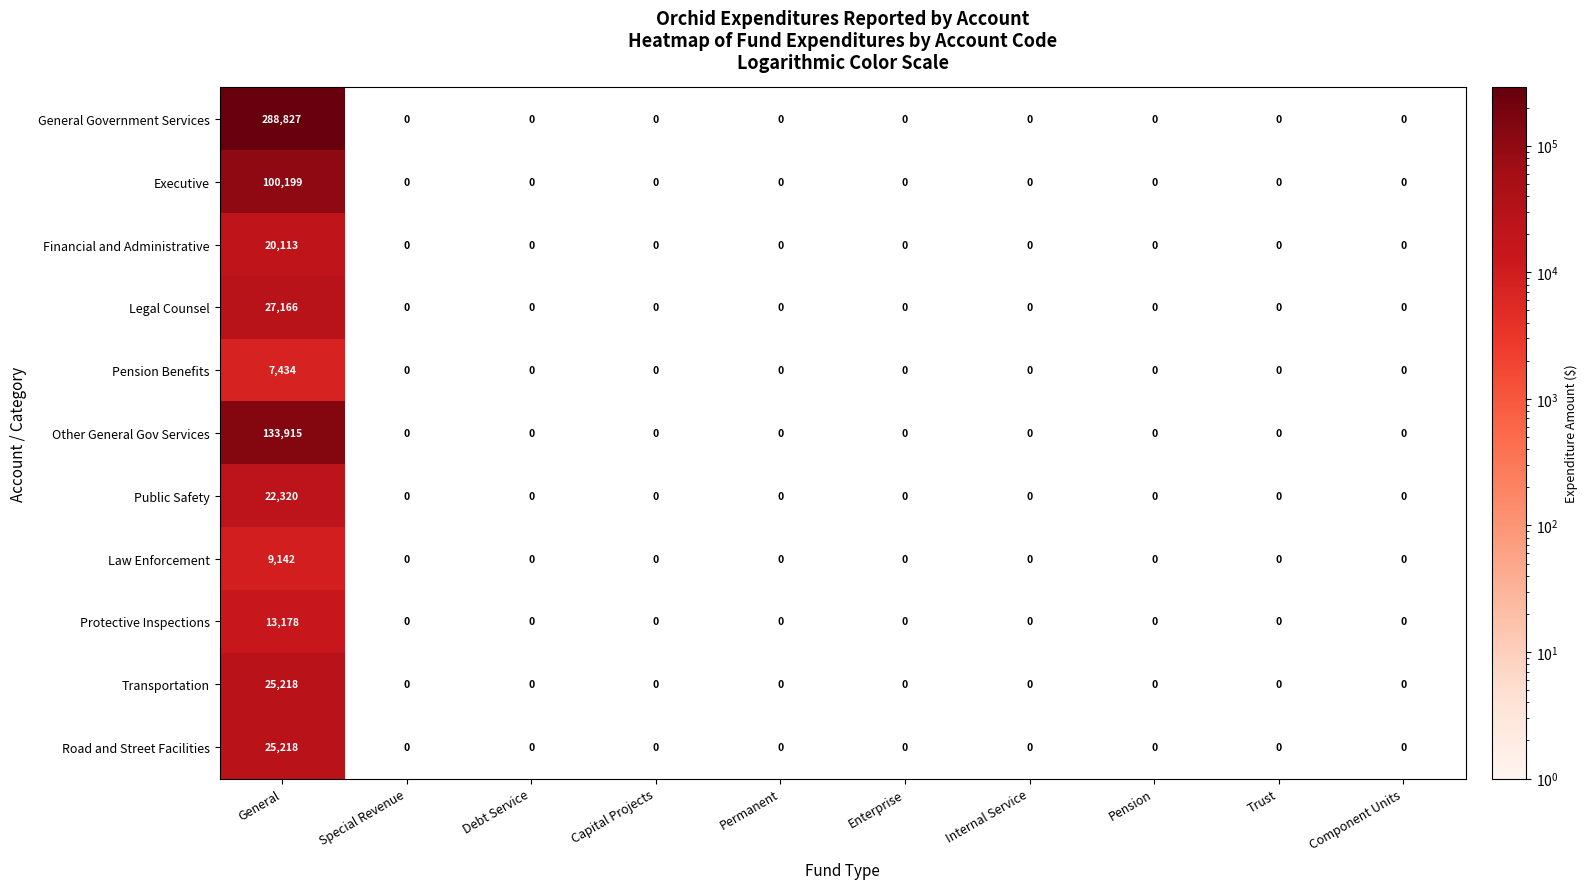

What is the difference between the highest and lowest values at General?

281393